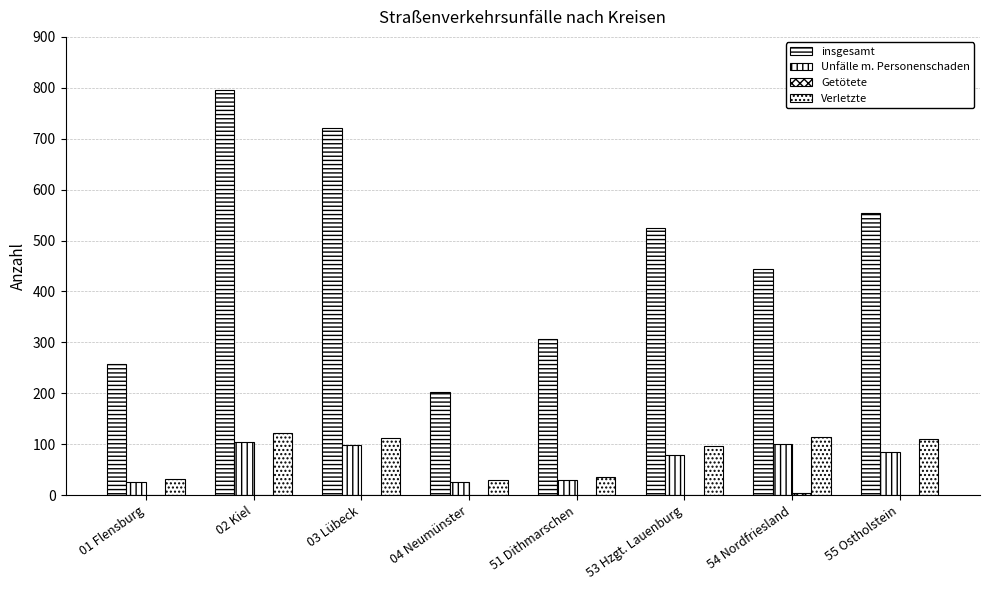

Reading left to right, what are all the values shown in this chart?

insgesamt: 01 Flensburg=257	02 Kiel=796	03 Lübeck=721	04 Neumünster=202	51 Dithmarschen=306	53 Hzgt. Lauenburg=525	54 Nordfriesland=445	55 Ostholstein=554
Unfälle m. Personenschaden: 01 Flensburg=26	02 Kiel=105	03 Lübeck=98	04 Neumünster=26	51 Dithmarschen=29	53 Hzgt. Lauenburg=78	54 Nordfriesland=100	55 Ostholstein=85
Getötete: 01 Flensburg=0	02 Kiel=0	03 Lübeck=1	04 Neumünster=0	51 Dithmarschen=1	53 Hzgt. Lauenburg=0	54 Nordfriesland=4	55 Ostholstein=1
Verletzte: 01 Flensburg=32	02 Kiel=122	03 Lübeck=112	04 Neumünster=30	51 Dithmarschen=35	53 Hzgt. Lauenburg=97	54 Nordfriesland=114	55 Ostholstein=110